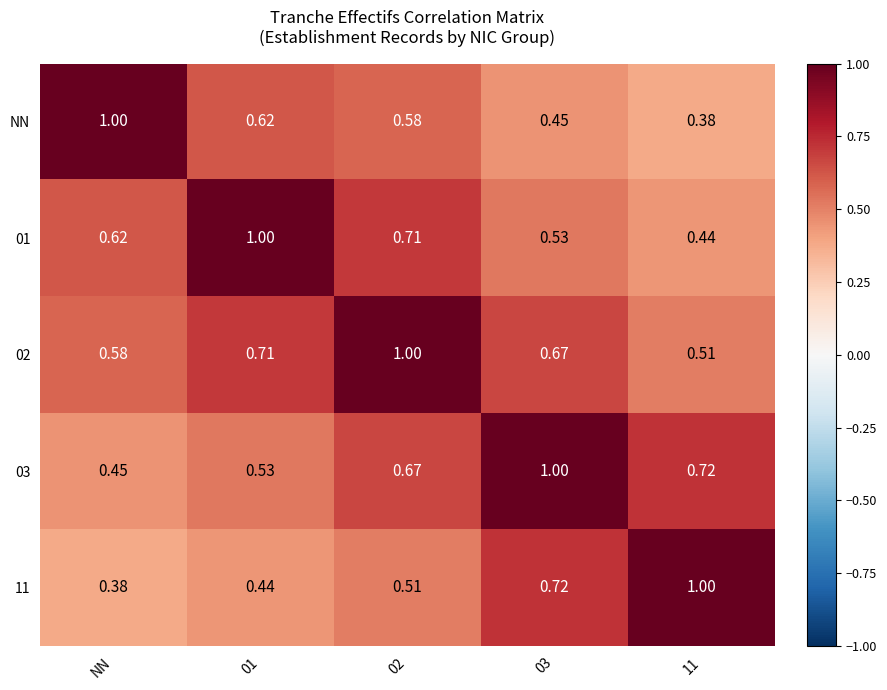

Is the value of 03 at 11 greater than the value of 11 at 11?

No